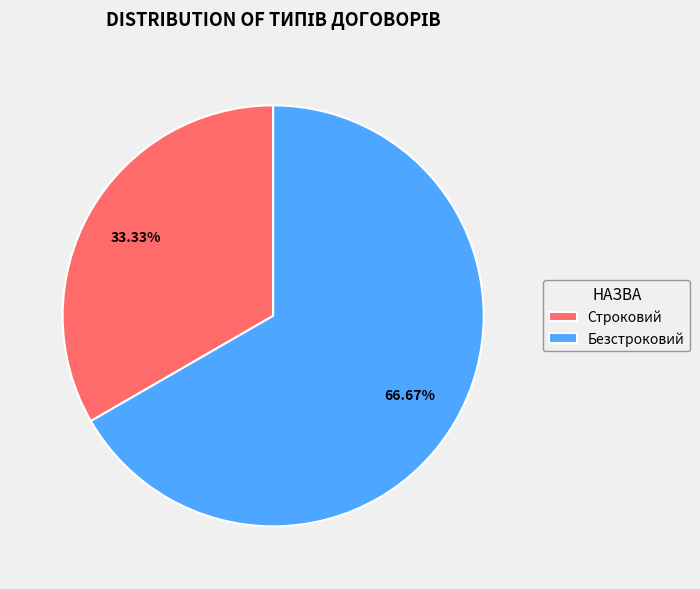

Which has a higher value, Строковий or Безстроковий?

Безстроковий